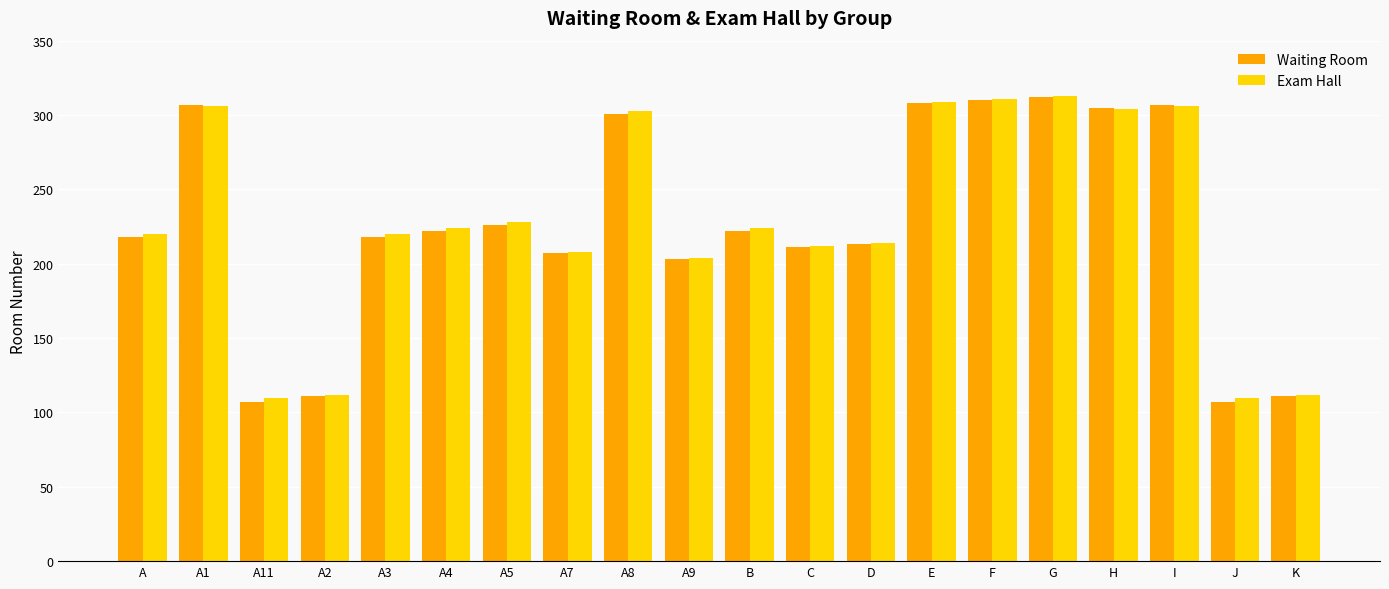

How many bars are there in each group?

2